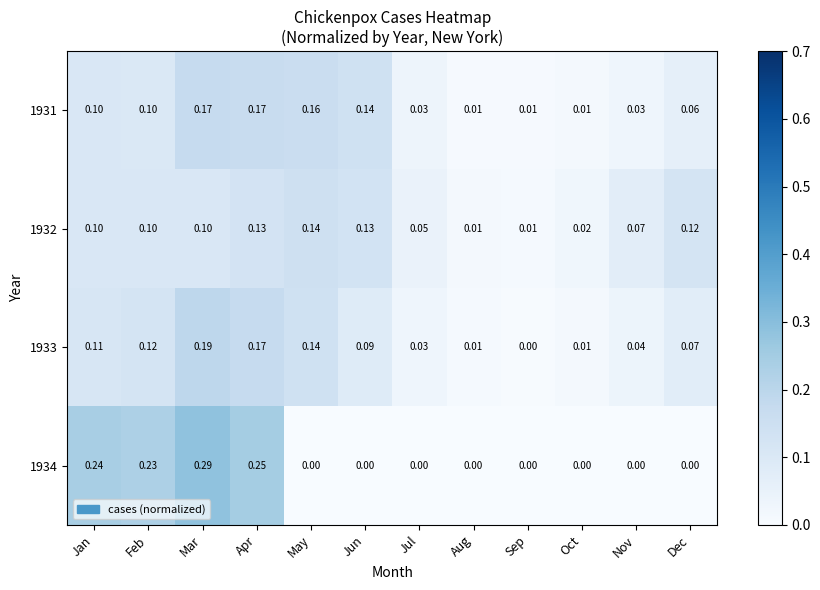

Which label corresponds to the largest value in the chart?

Mar